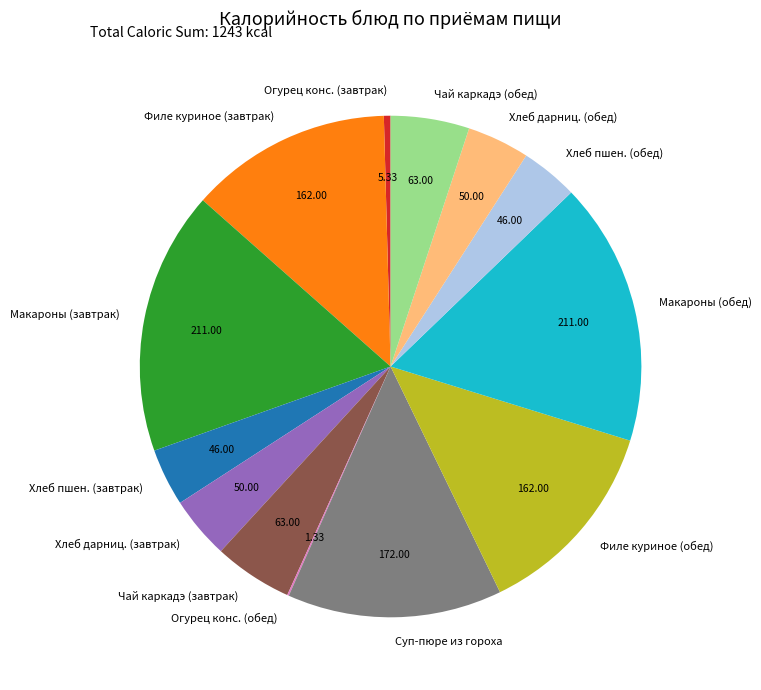

Does Филе куриное (завтрак) represent more than half of the total?

No